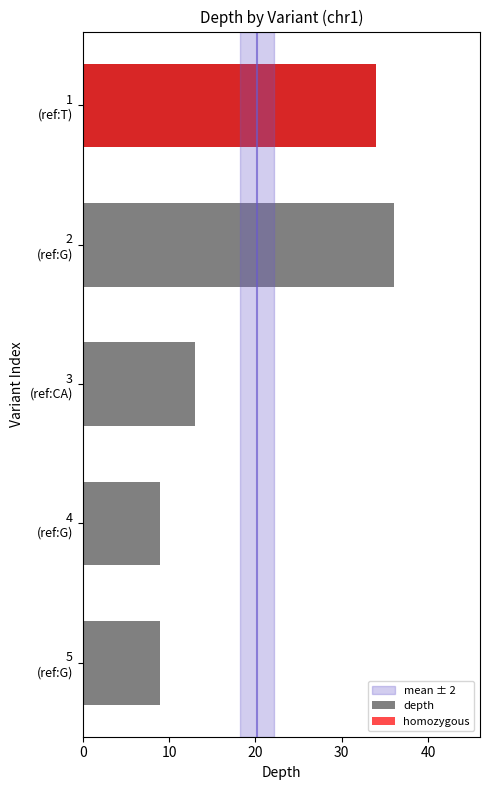

Reading right to left, extract all data points from this chart.

9	9	13	36	34